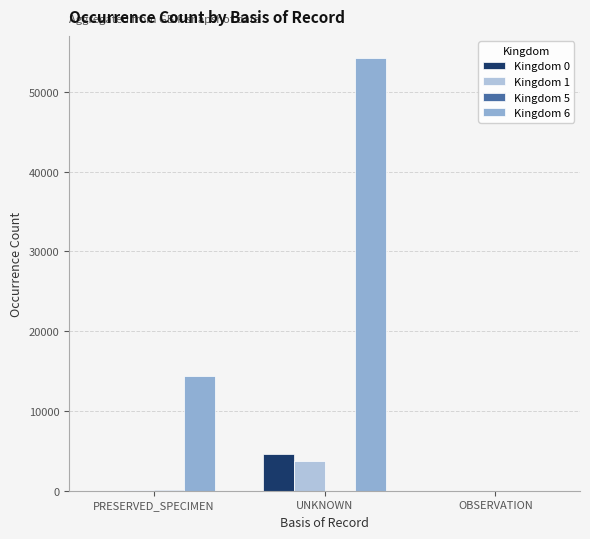

Which label corresponds to the largest value in the chart?

UNKNOWN